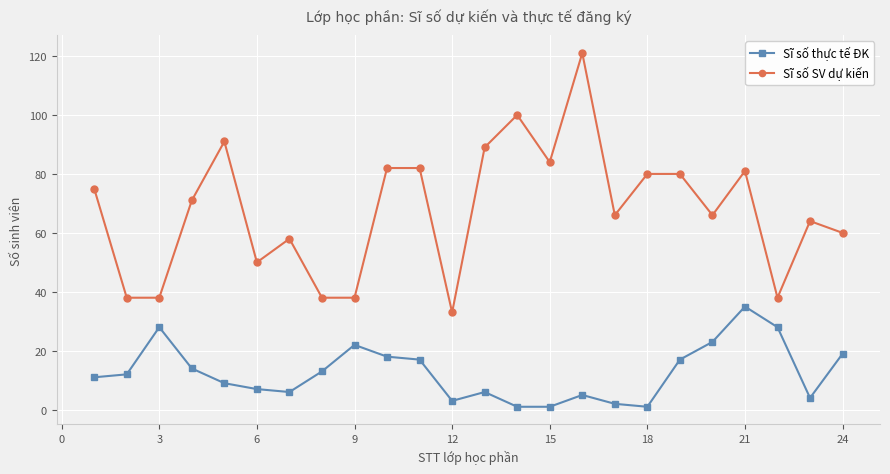

True or false: Sĩ số thực tế ĐK and Sĩ số SV dự kiến intersect in this chart.

False